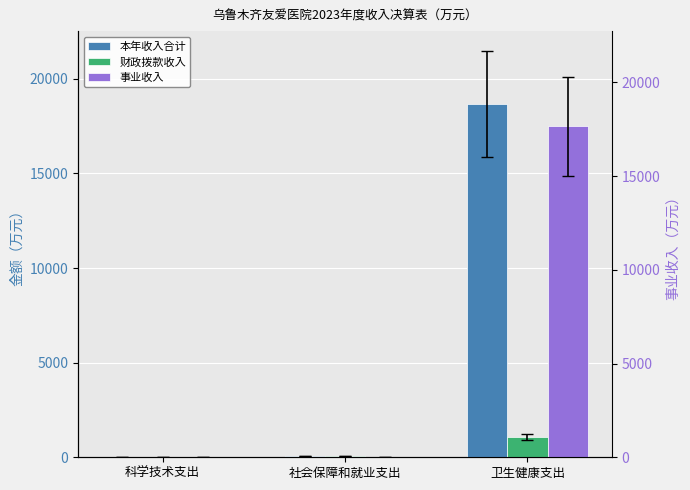

At 社会保障和就业支出, list the series in order from largest to smallest.

本年收入合计, 财政拨款收入, 事业收入